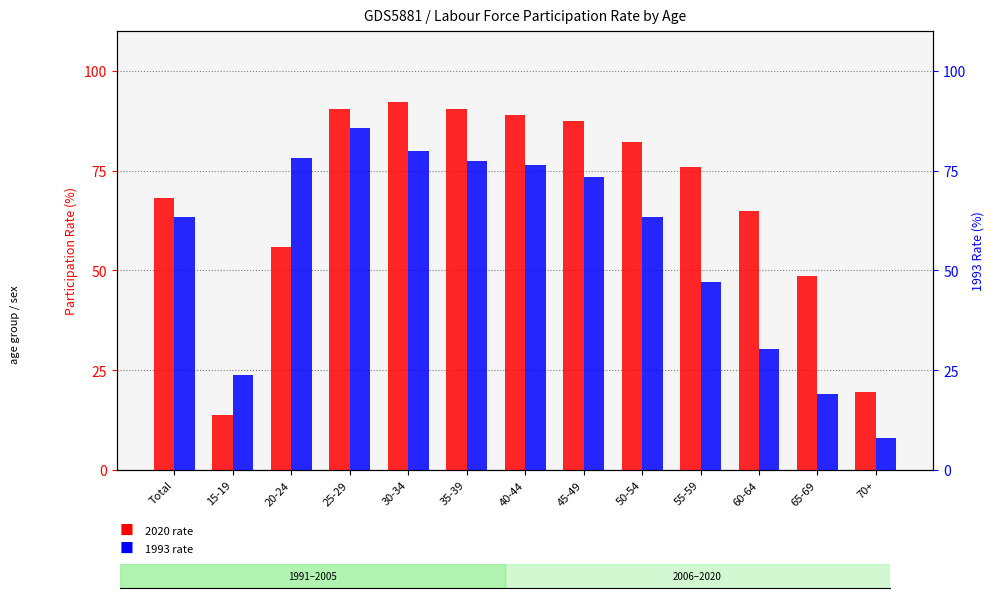

What is the difference between the second highest and minimum values in the 2020 series?

76.6